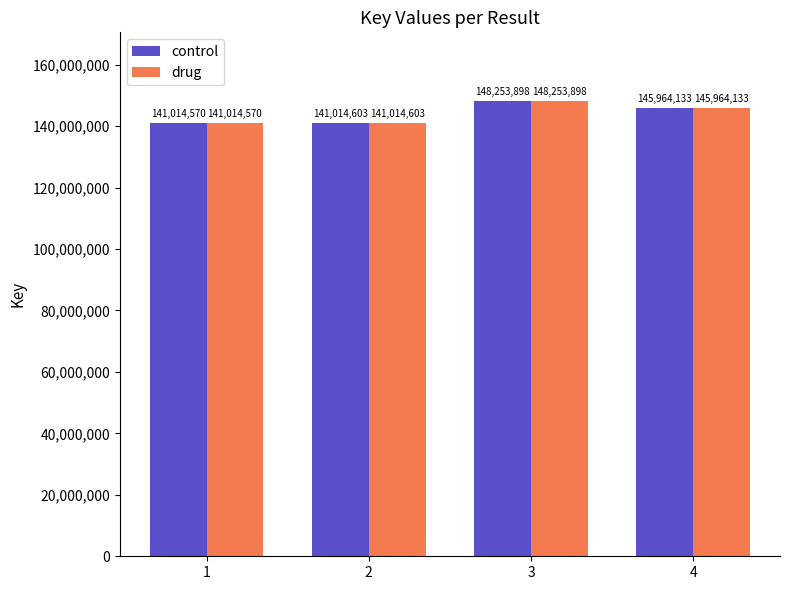

Which category has the highest value in the control series?

3